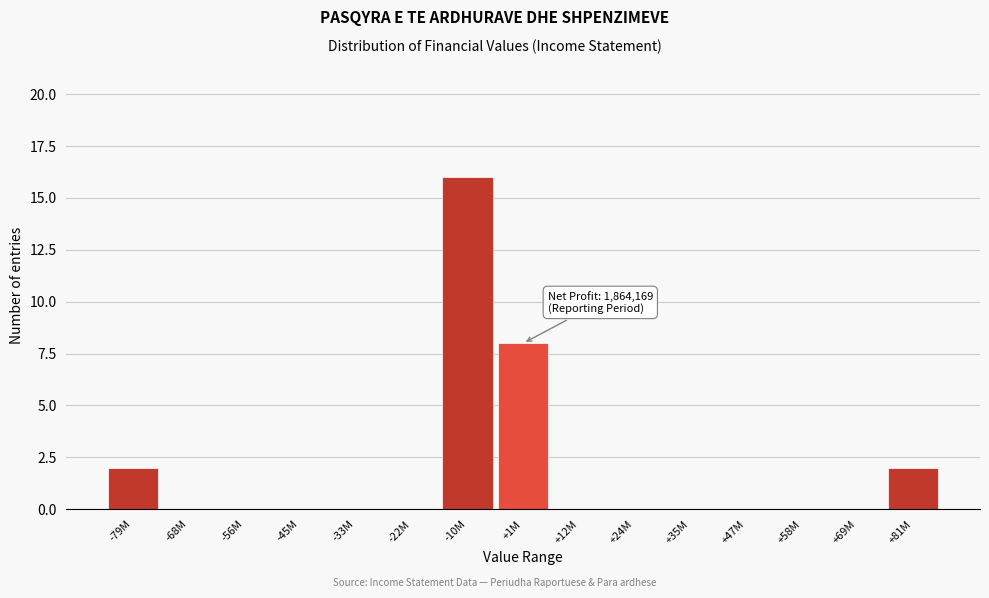

Reading left to right, extract all data points from this chart.

-79M=2	-68M=0	-56M=0	-45M=0	-33M=0	-22M=0	-10M=16	+1M=8	+12M=0	+24M=0	+35M=0	+47M=0	+58M=0	+69M=0	+81M=2